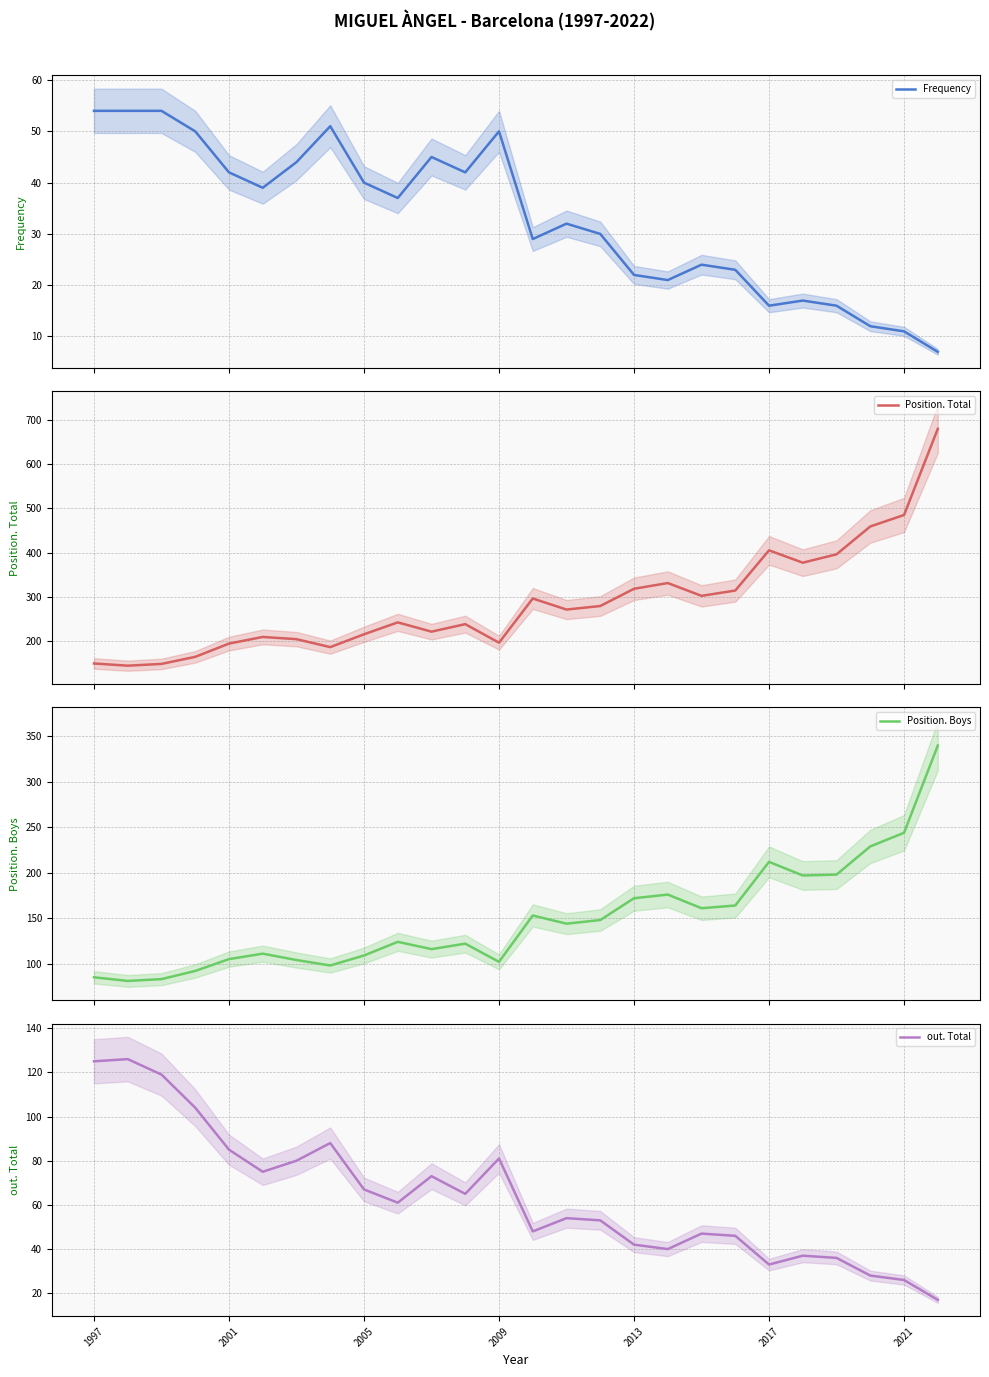

What is the lowest value of the Frequency series?

7